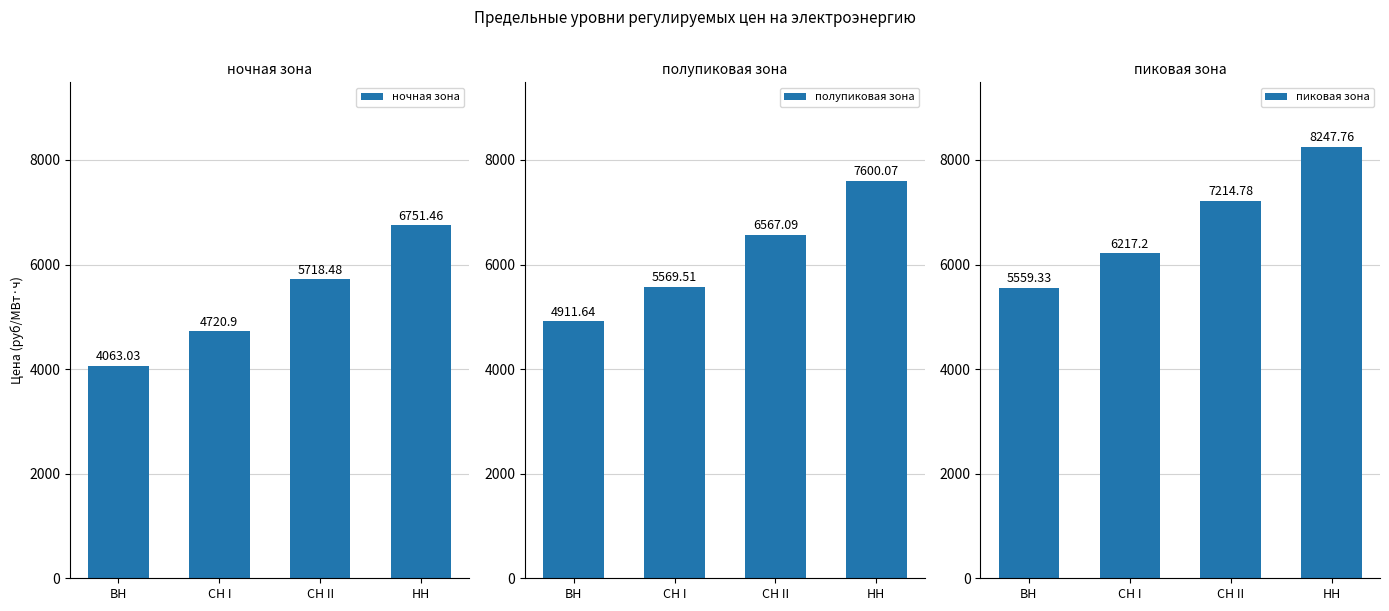

How many groups of bars are there?

4